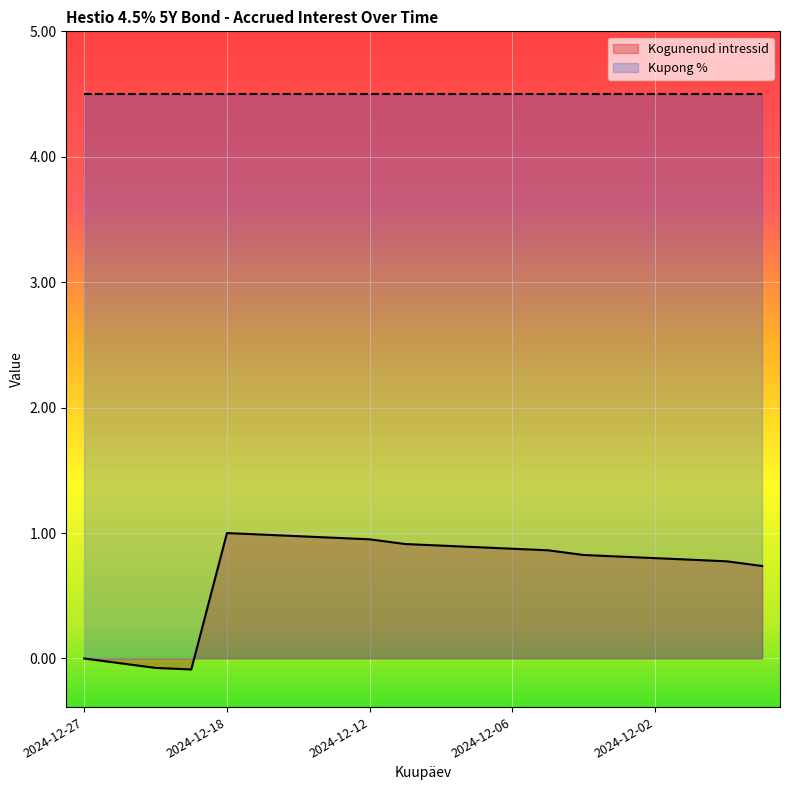

Where does the data first go above 0?

2024-12-18